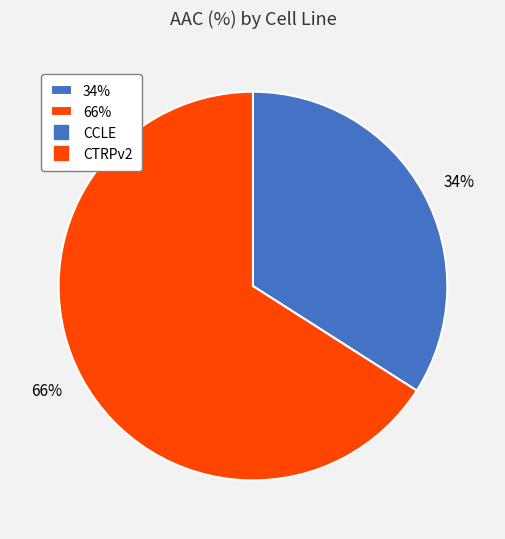

Count the number of slices in the pie.

2